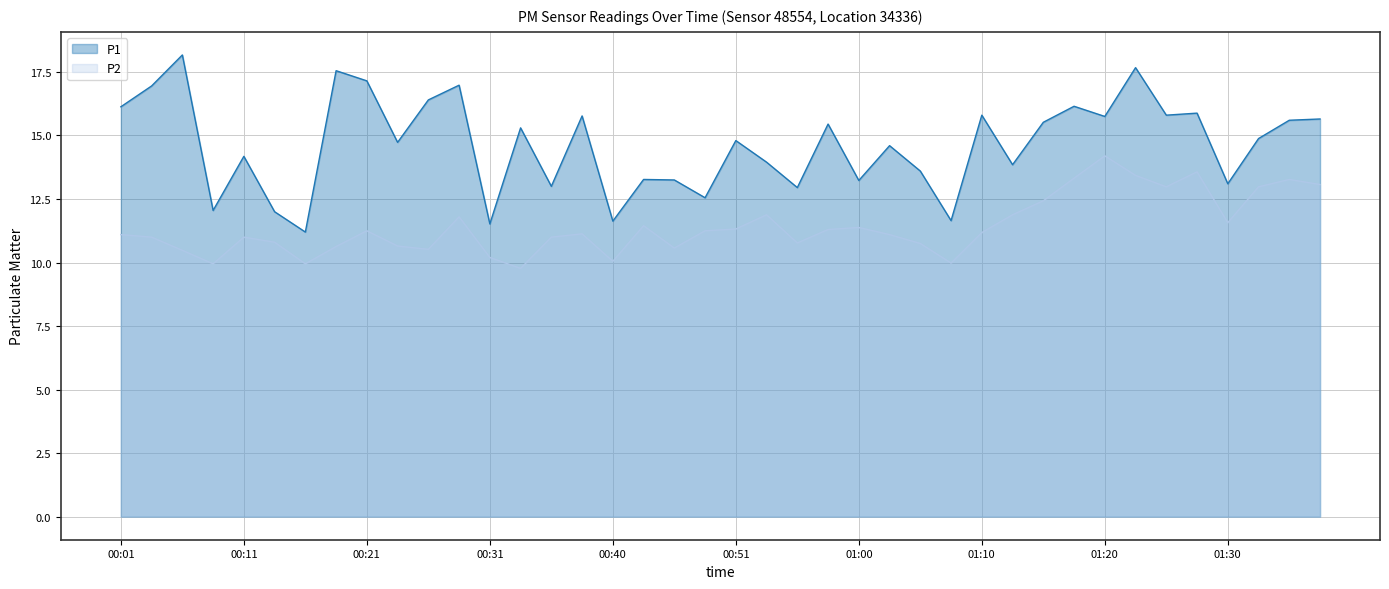

The value of P2 at 00:31 is 10.2. True or false?

True